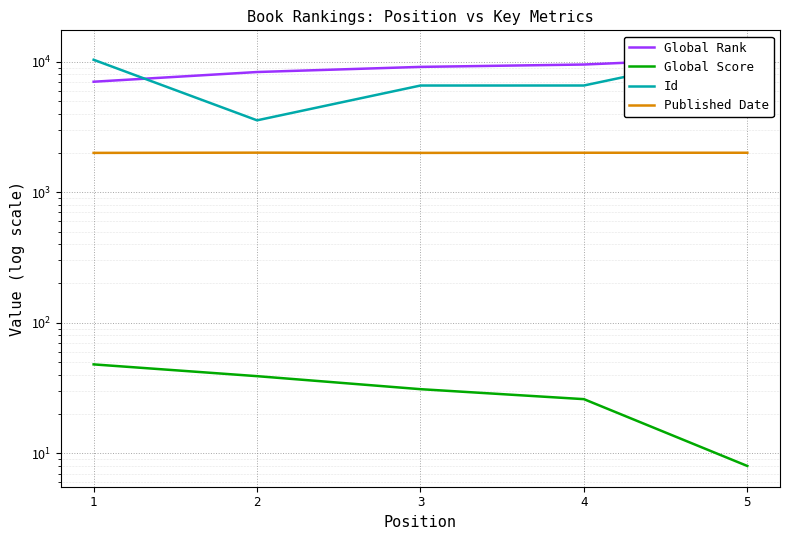

What is the spread (max minus min) of values at 4?

9482